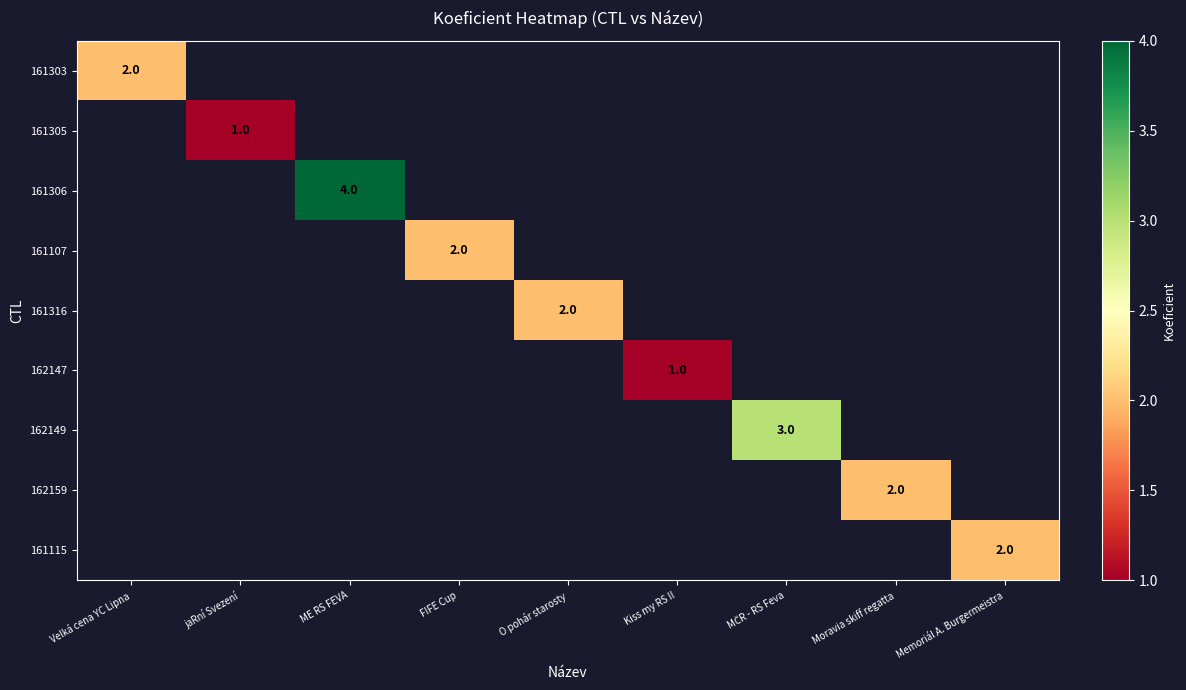

Is it true that 161107 equals 2 at FIFE Cup?

True